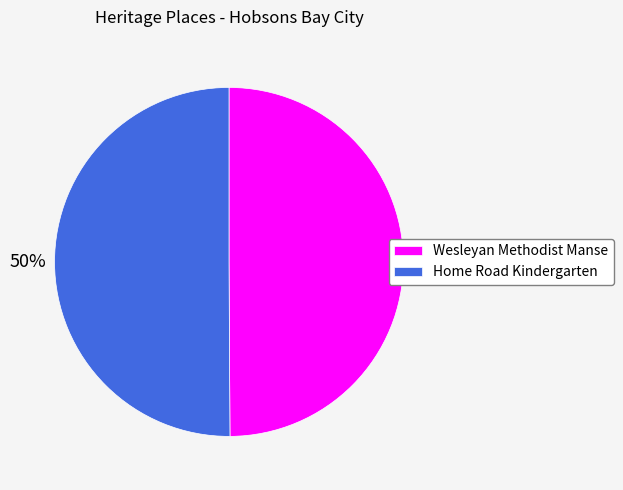

To the nearest percent, what is the combined percentage of Wesleyan Methodist Manse and Home Road Kindergarten?

100%